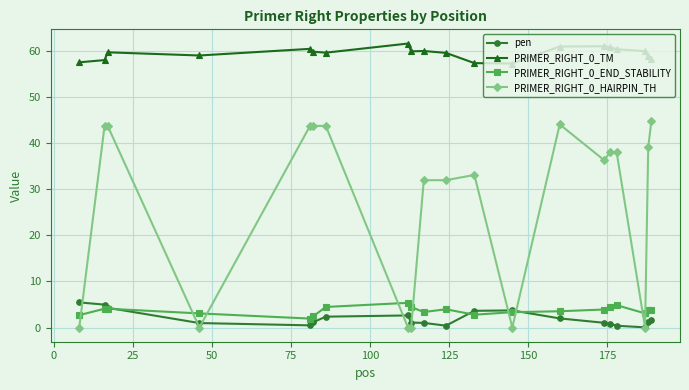

What is the value of the pen point at the 14th from the left?

2.0